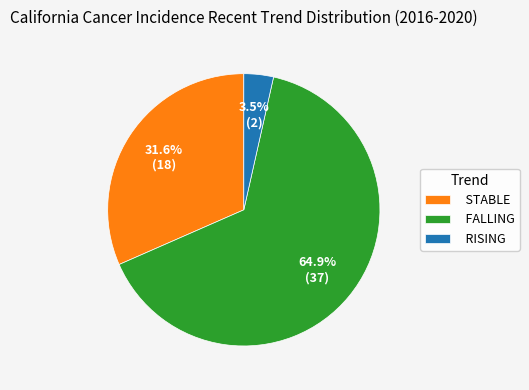

To the nearest percent, what is the average slice percentage?

33%